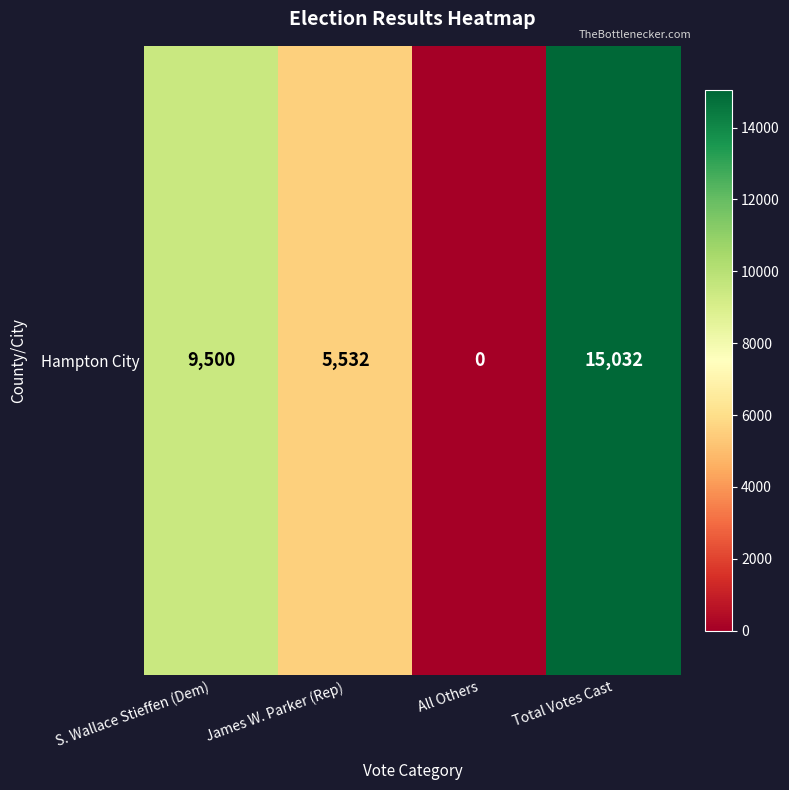

What is the sum of all values?

30064